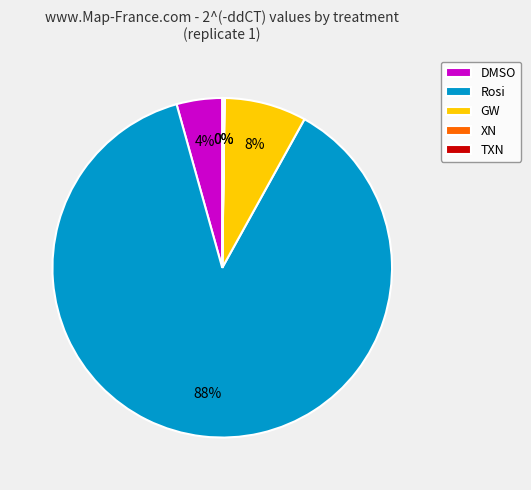

True or false: Rosi accounts for 81% of the total.

False